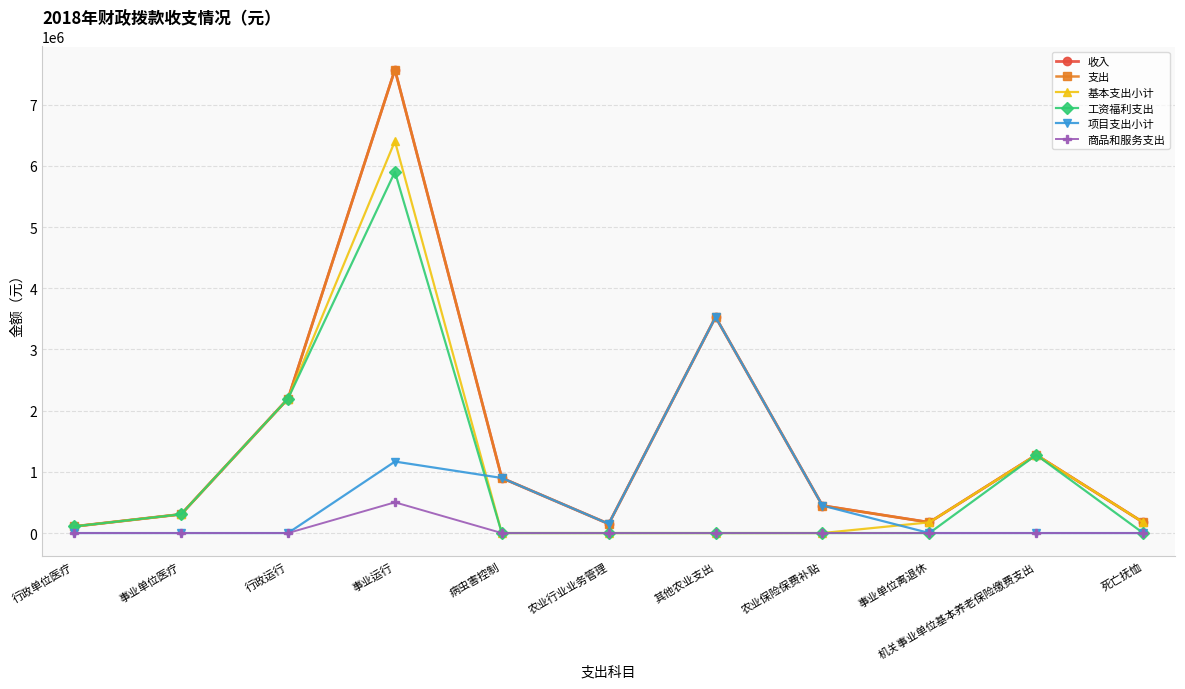

Does the chart have visible grid lines?

Yes